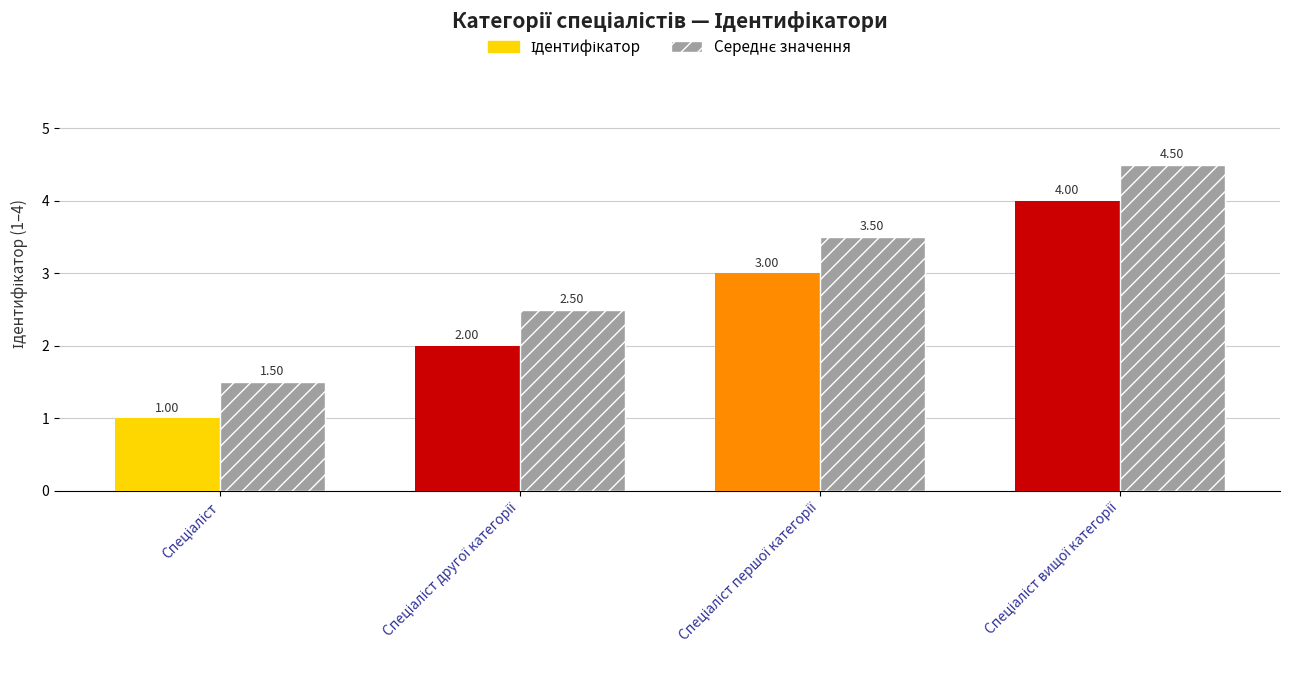

How many Ідентифікатор values are between 2 and 4?

3